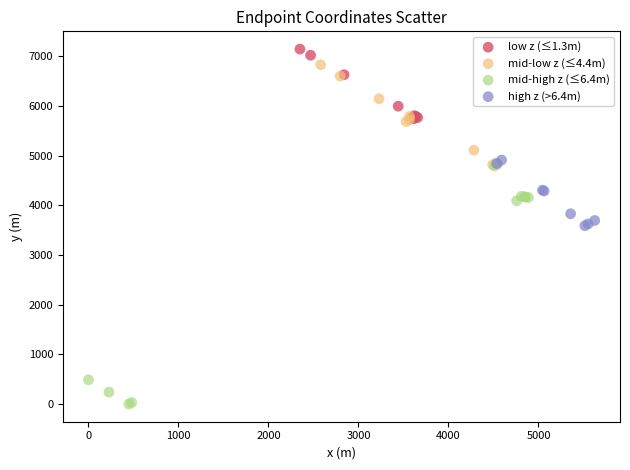

What are all the series names shown in the legend?

low z (≤1.3m), mid-low z (≤4.4m), mid-high z (≤6.4m), high z (>6.4m)